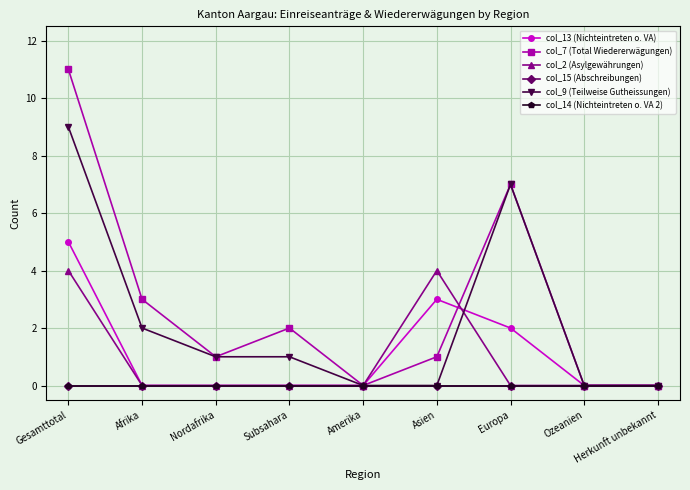

Is this an area chart (filled region under the line)?

No